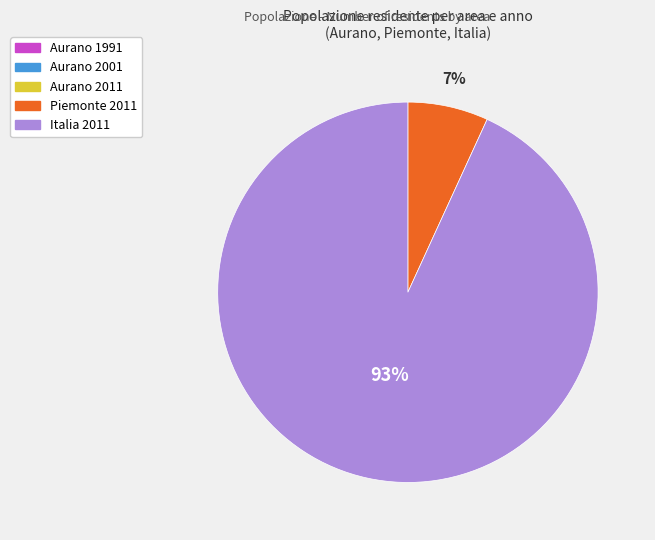

True or false: Italia 2011 accounts for 78% of the total.

False